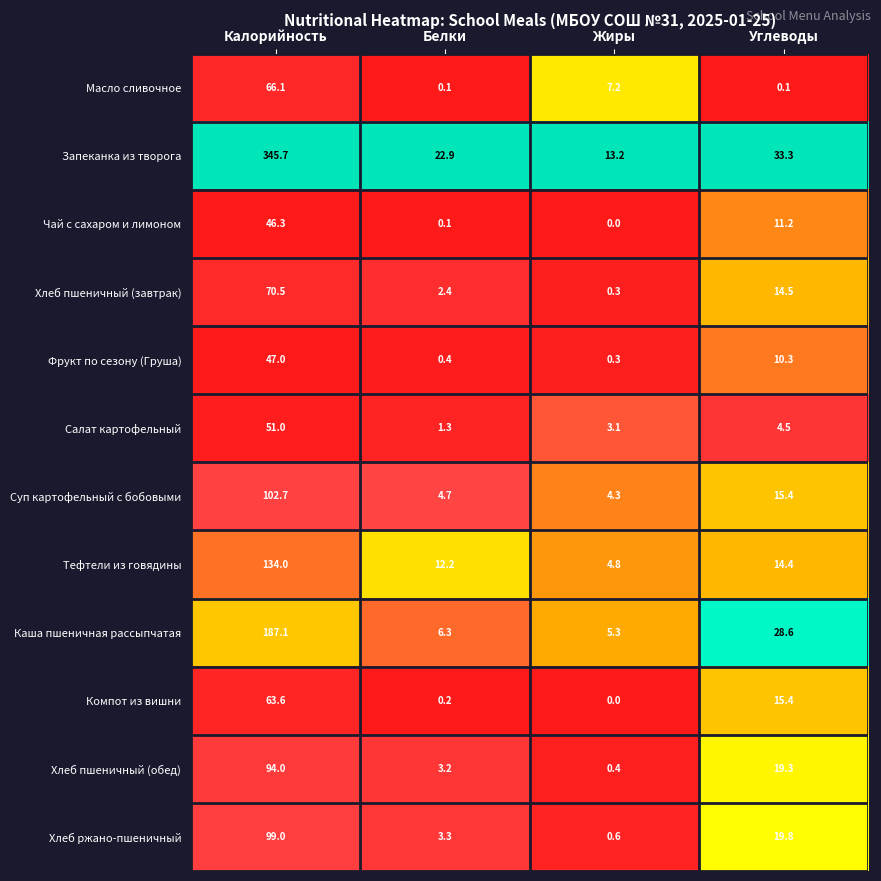

Which series has the largest total across all categories?

Запеканка из творога